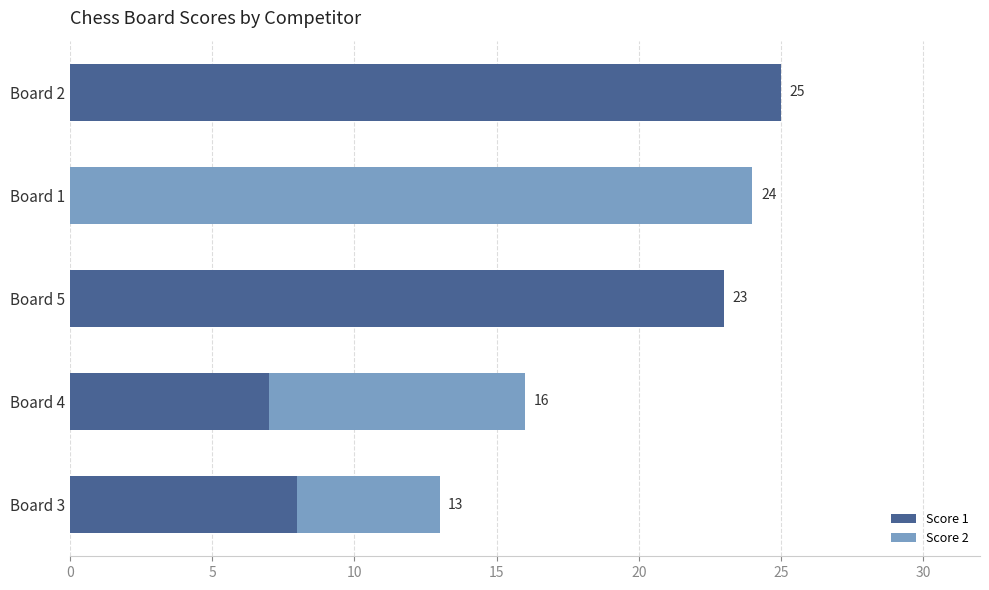

What is the total value across all series at Board 2?

25